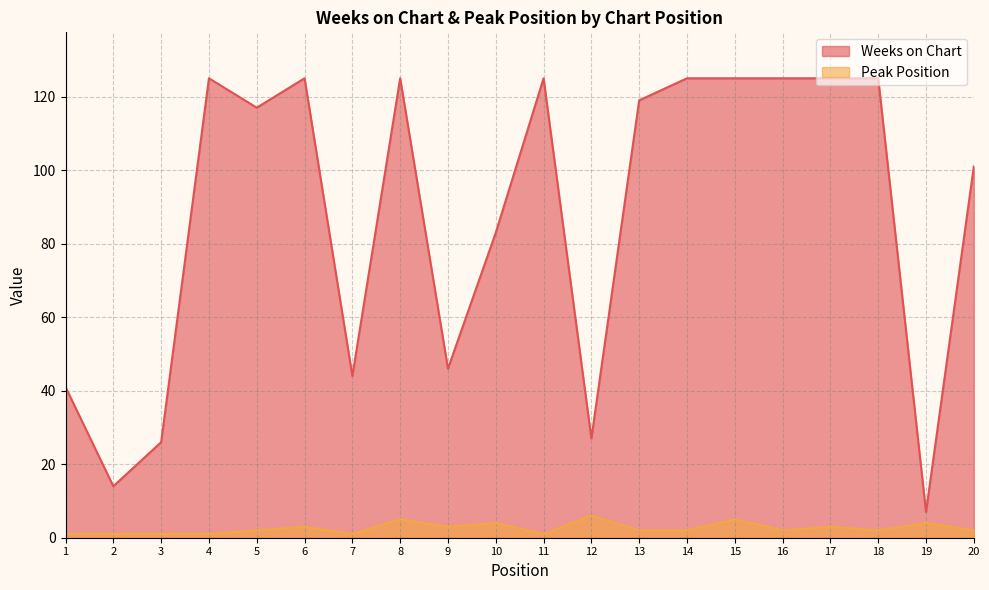

In Weeks on Chart, how many points are lower than both neighbors (excluding endpoints)?

6